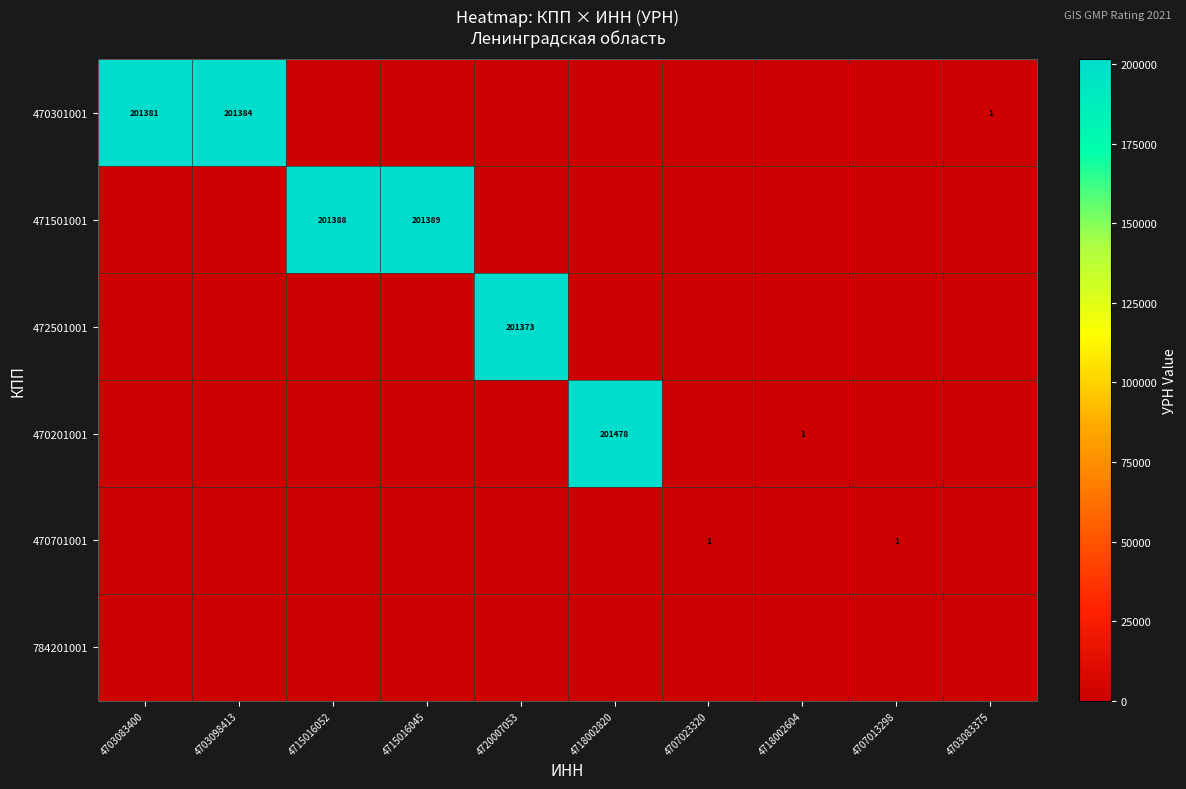

What is the difference between the 470301001 values at 4703083400 and 4703083375?

201380